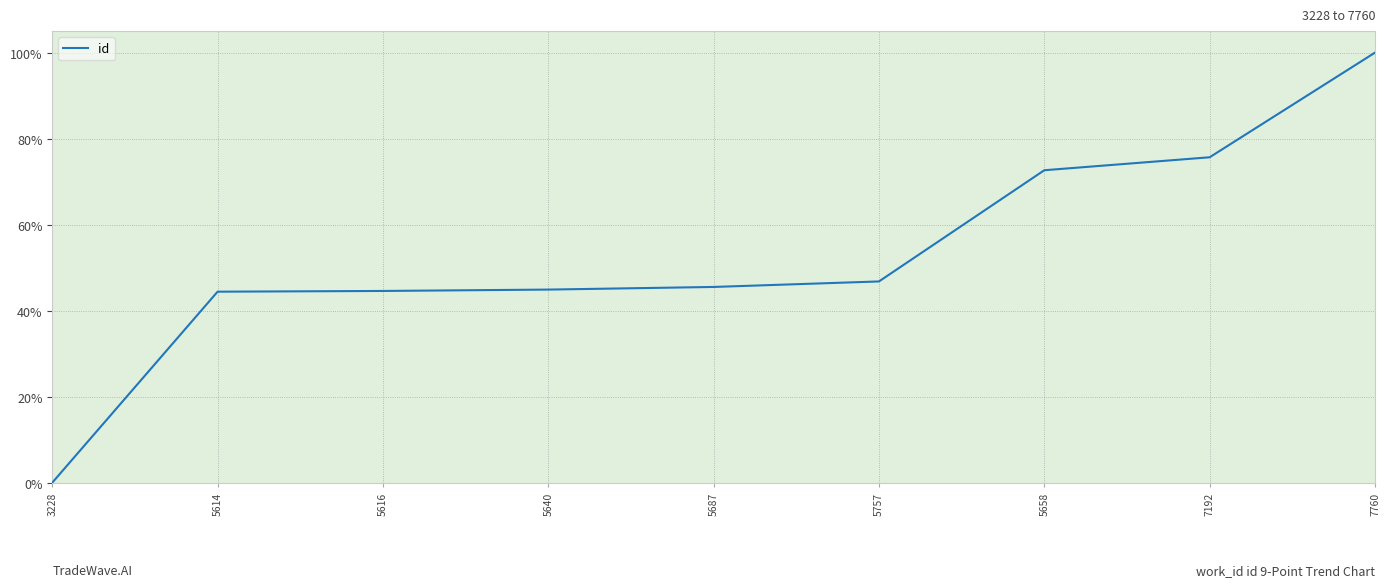

What is the greatest value displayed?

1.0